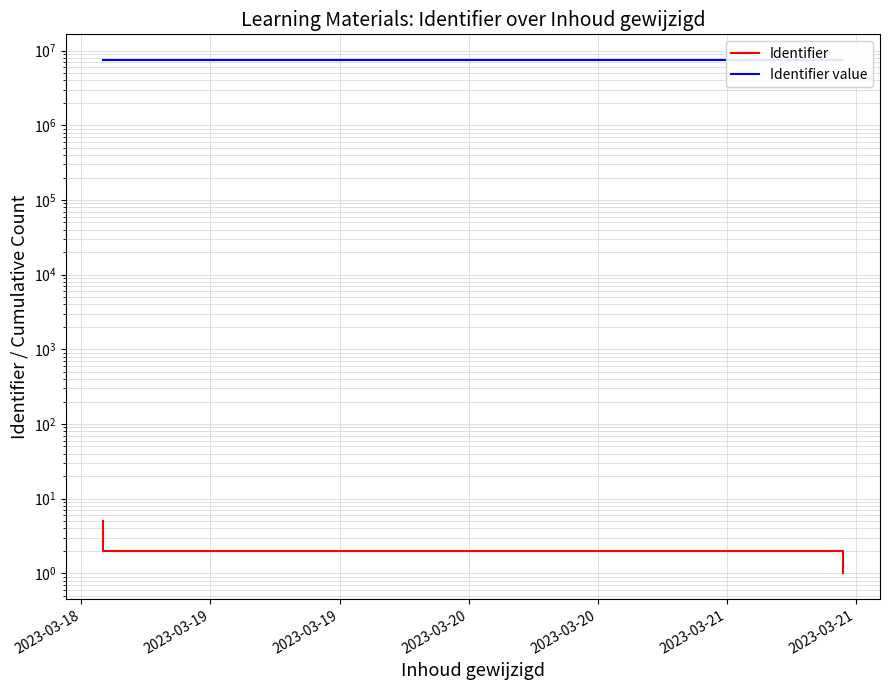

What is the sum of the Identifier value values at 2023-03-18 and 2023-03-20?

15009905